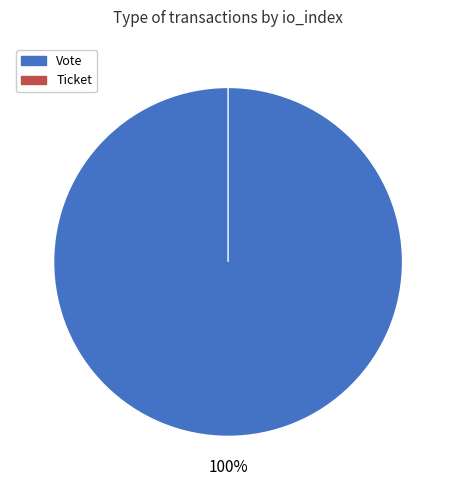

The Vote slice represents 100% of the pie. True or false?

True